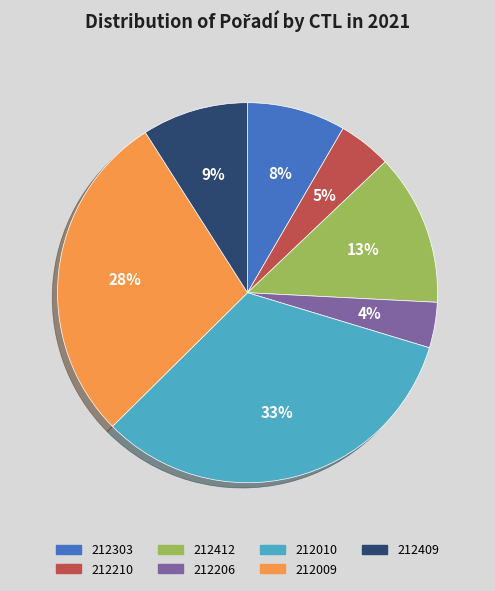

What percentage is the 212412 slice, to the nearest percent?

13%